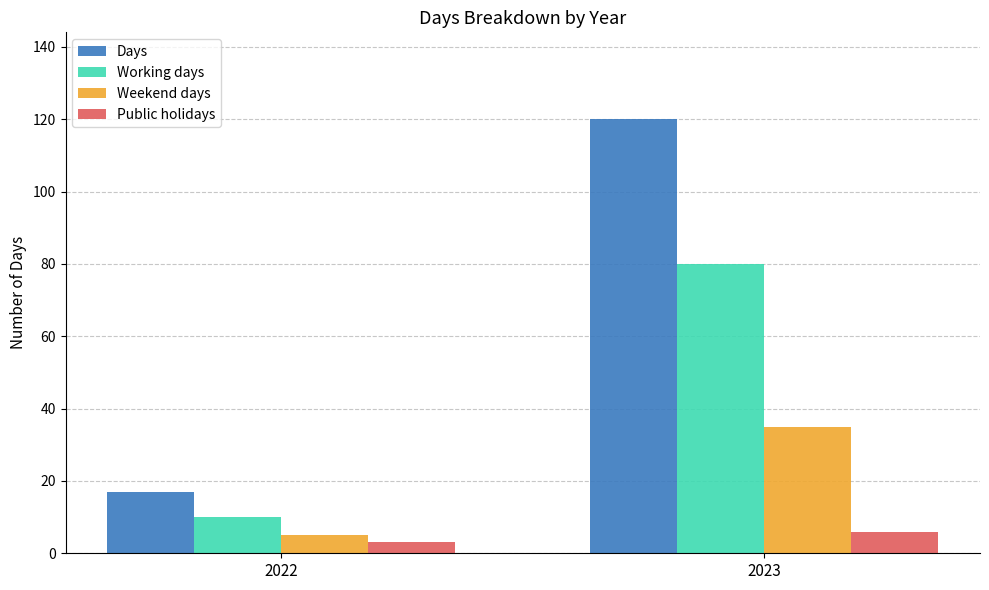

What is the maximum value for Working days?

80